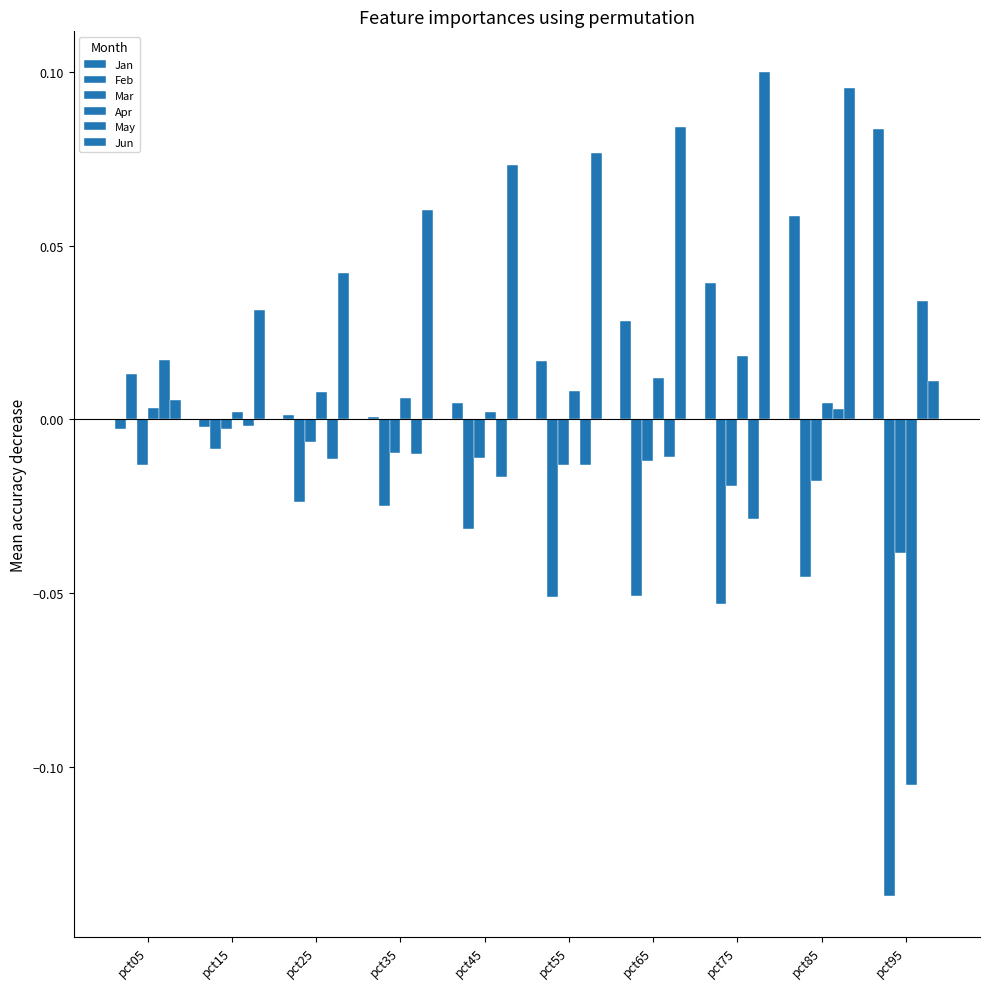

Are the bars grouped side by side (vs. stacked)?

Yes